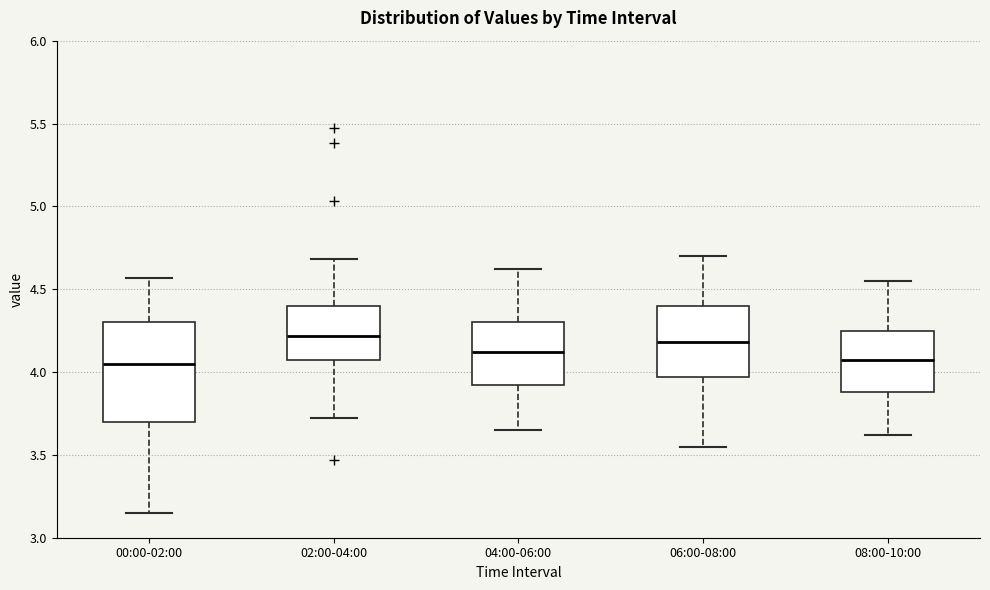

Reading left to right, transcribe this box plot: for each box, give where its median line is, the range the box spans, and where its two whiskers end, as read against the y-axis. The values are not printed on the chart, so give them approximately, as read against the axis.

00:00-02:00: median 4.05, box 3.70 to 4.30, whiskers 3.15 to 4.55
02:00-04:00: median 4.20, box 4.05 to 4.40, whiskers 3.70 to 4.70
04:00-06:00: median 4.10, box 3.90 to 4.30, whiskers 3.65 to 4.60
06:00-08:00: median 4.20, box 3.95 to 4.40, whiskers 3.55 to 4.70
08:00-10:00: median 4.05, box 3.90 to 4.25, whiskers 3.60 to 4.55